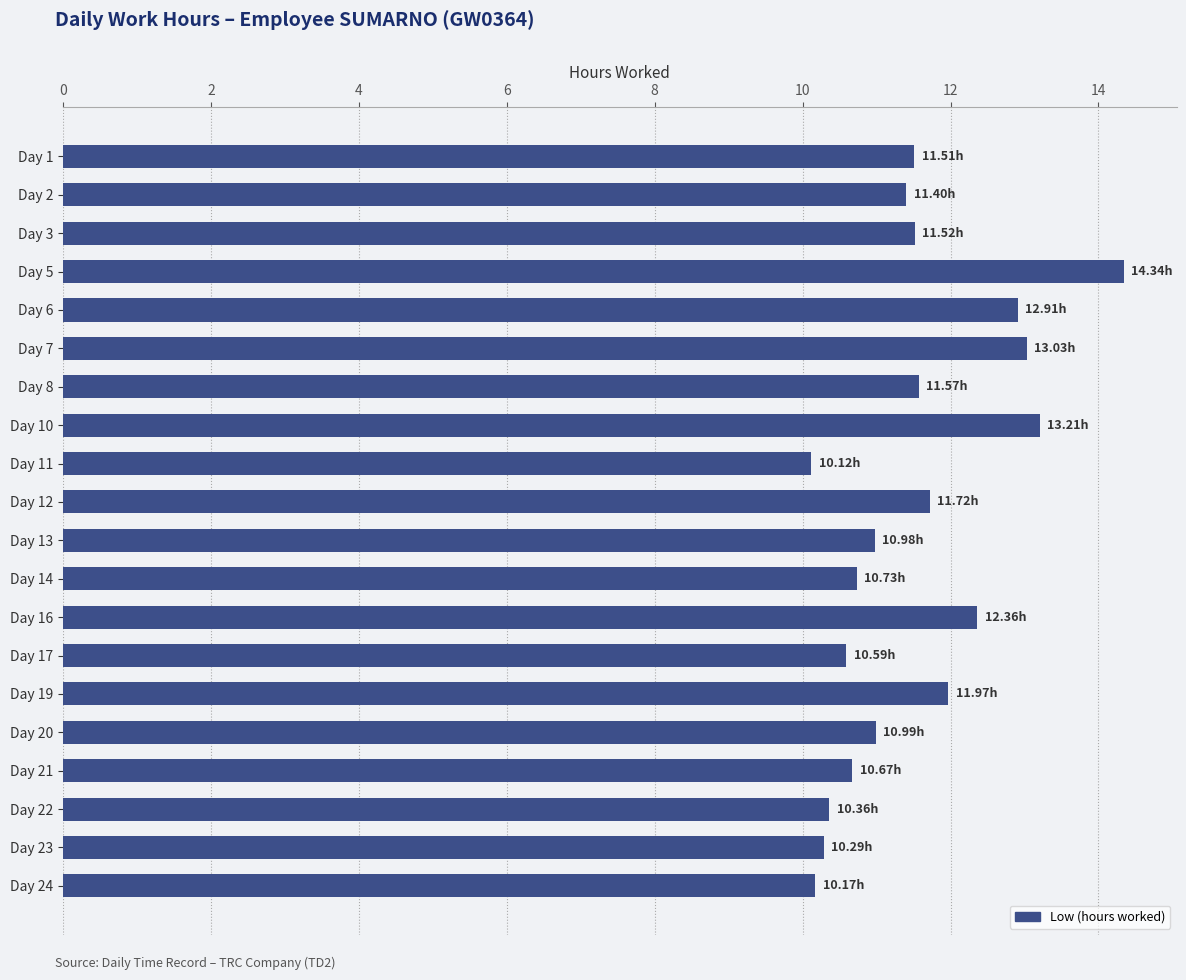

What is the average value?

11.5